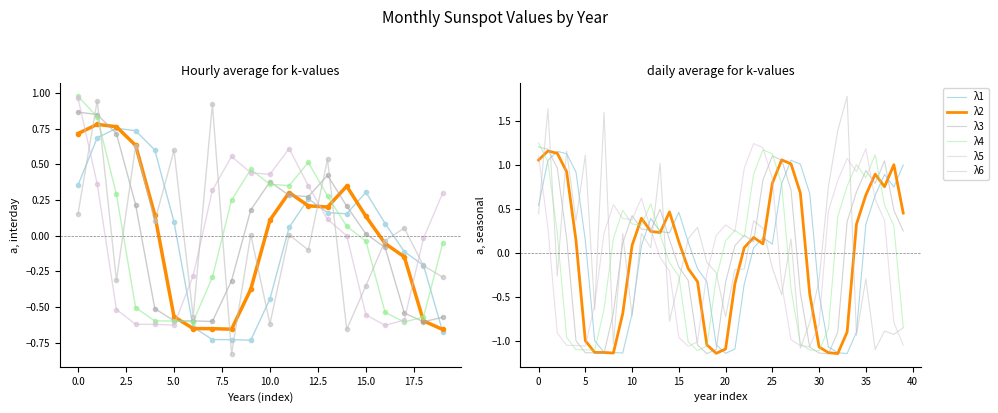

Is this an area chart (filled region under the line)?

No